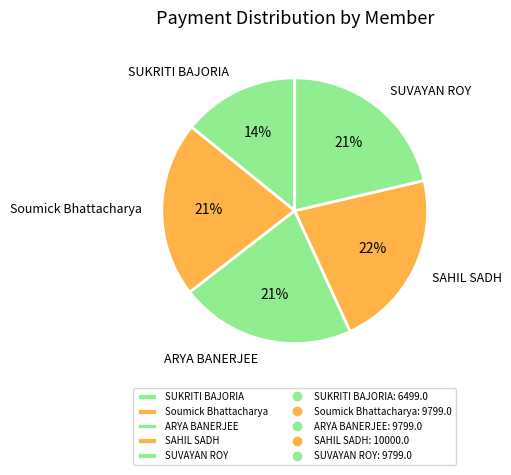

What percentage is the ARYA BANERJEE slice, to the nearest percent?

21%